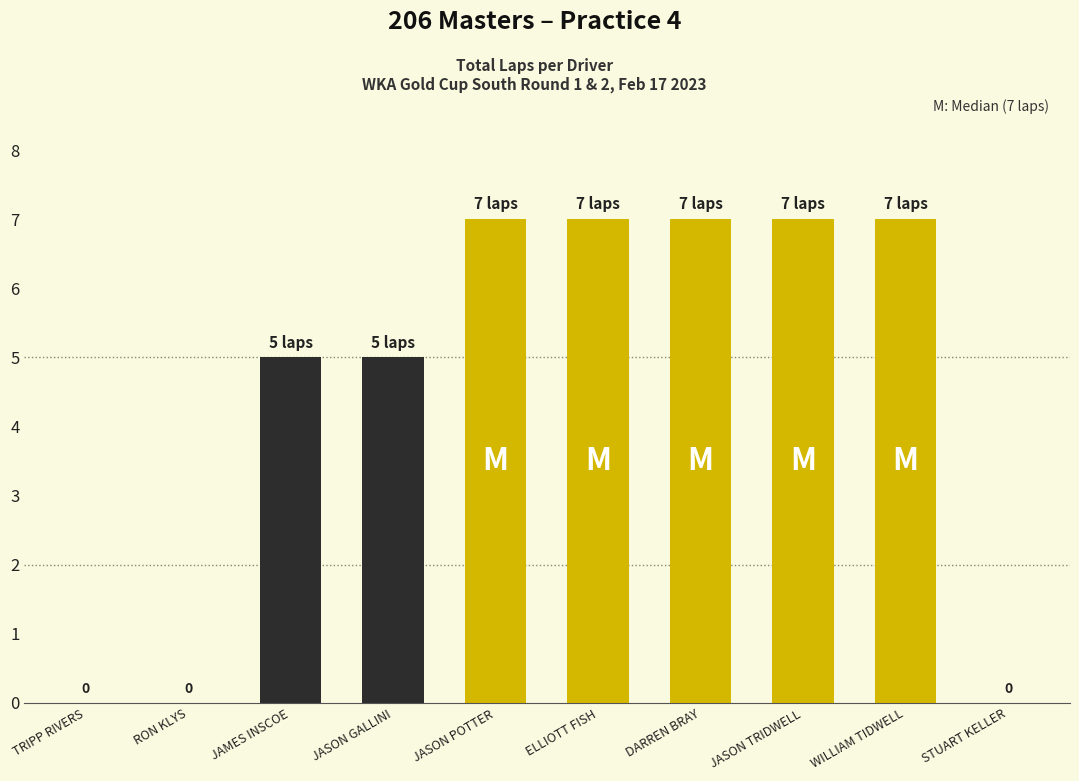

Read the value at ELLIOTT FISH.

7